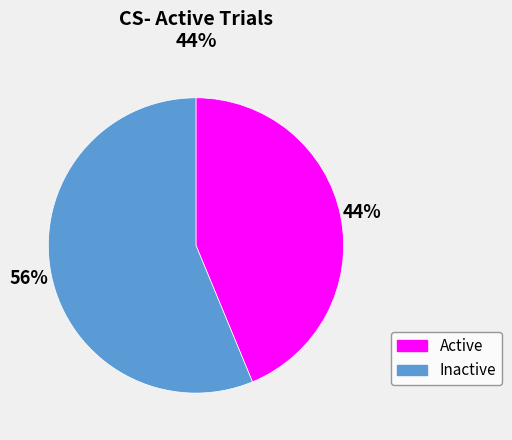

To the nearest percent, what is the combined percentage of Inactive and Active?

100%